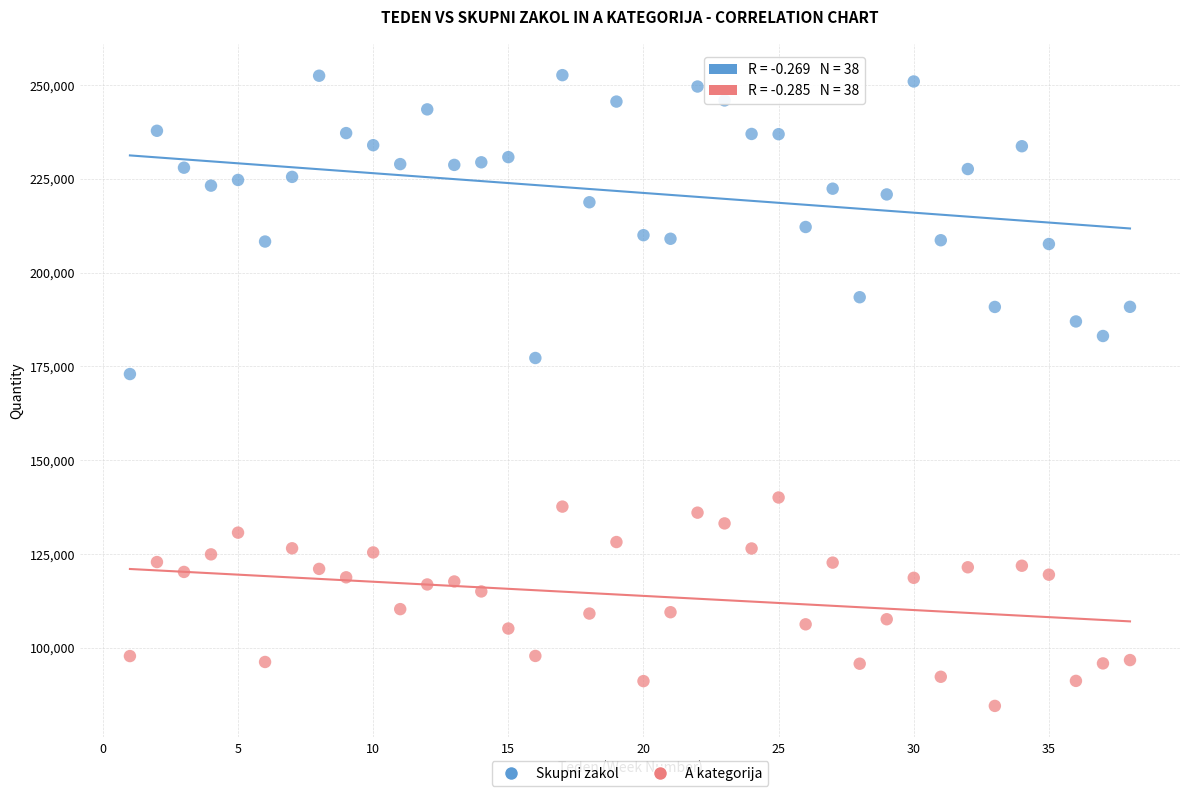

Which series reaches the minimum Y coordinate?

A kategorija